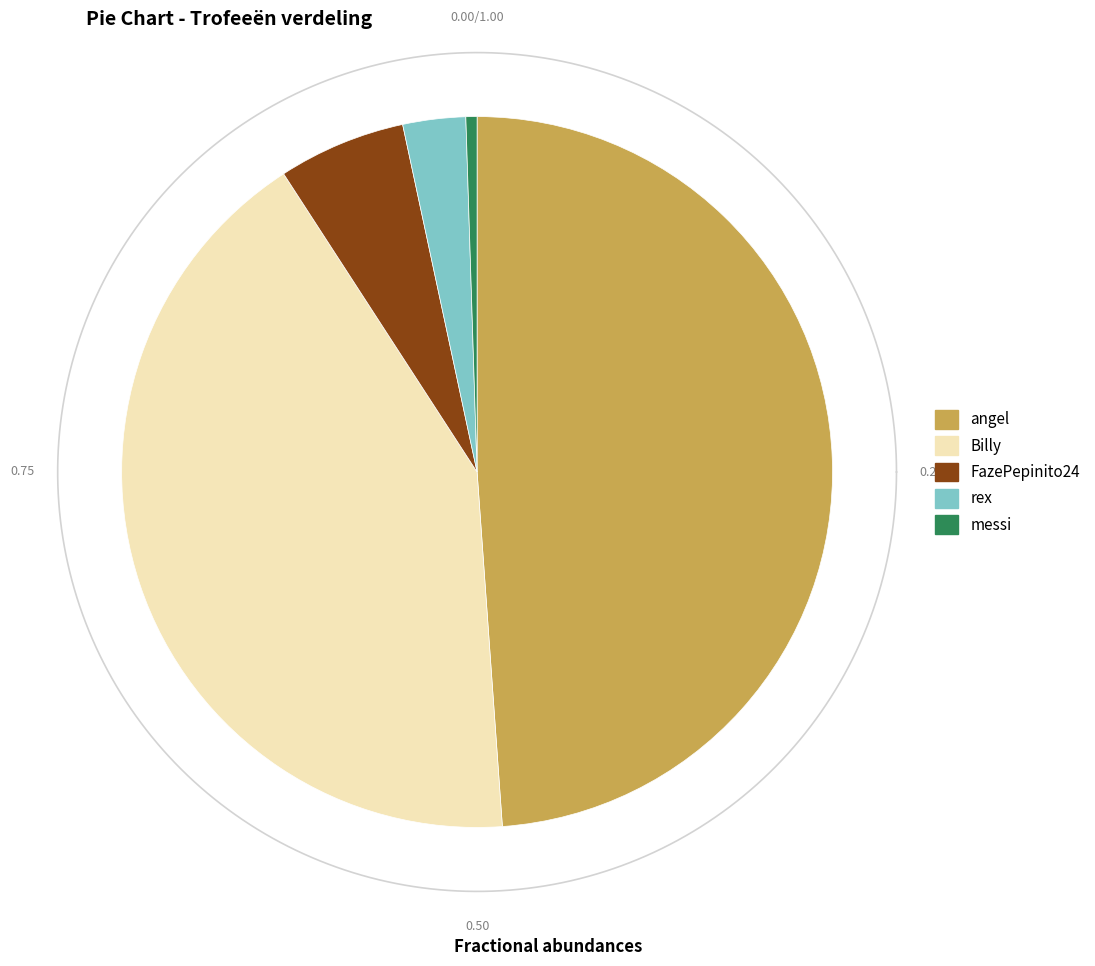

To the nearest percent, what is the combined percentage of angel and messi?

49%